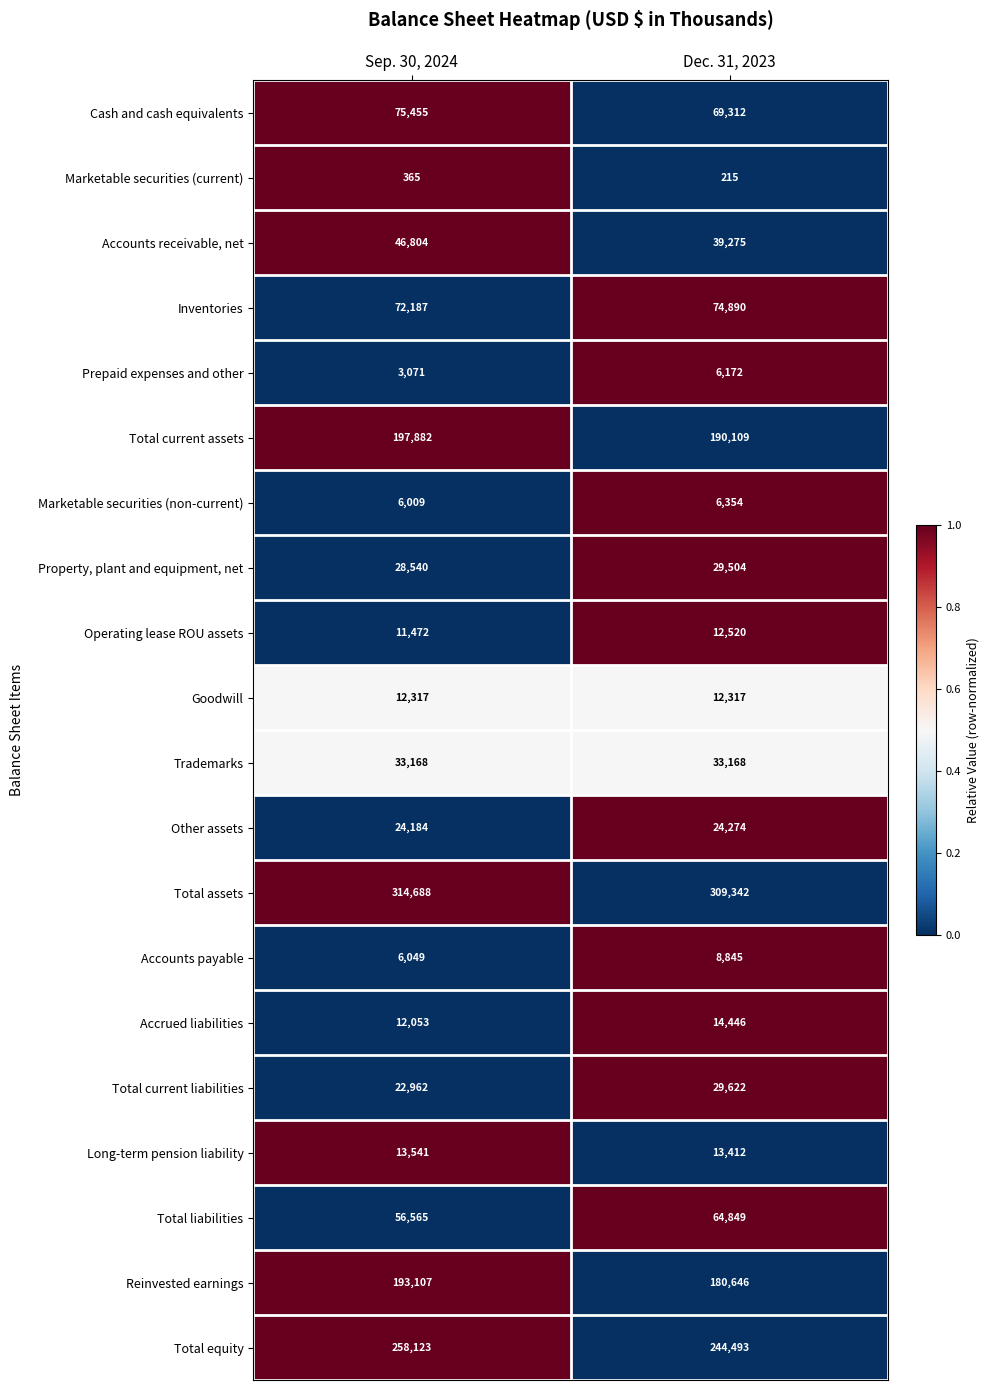

What is the minimum value for Reinvested earnings?

180646